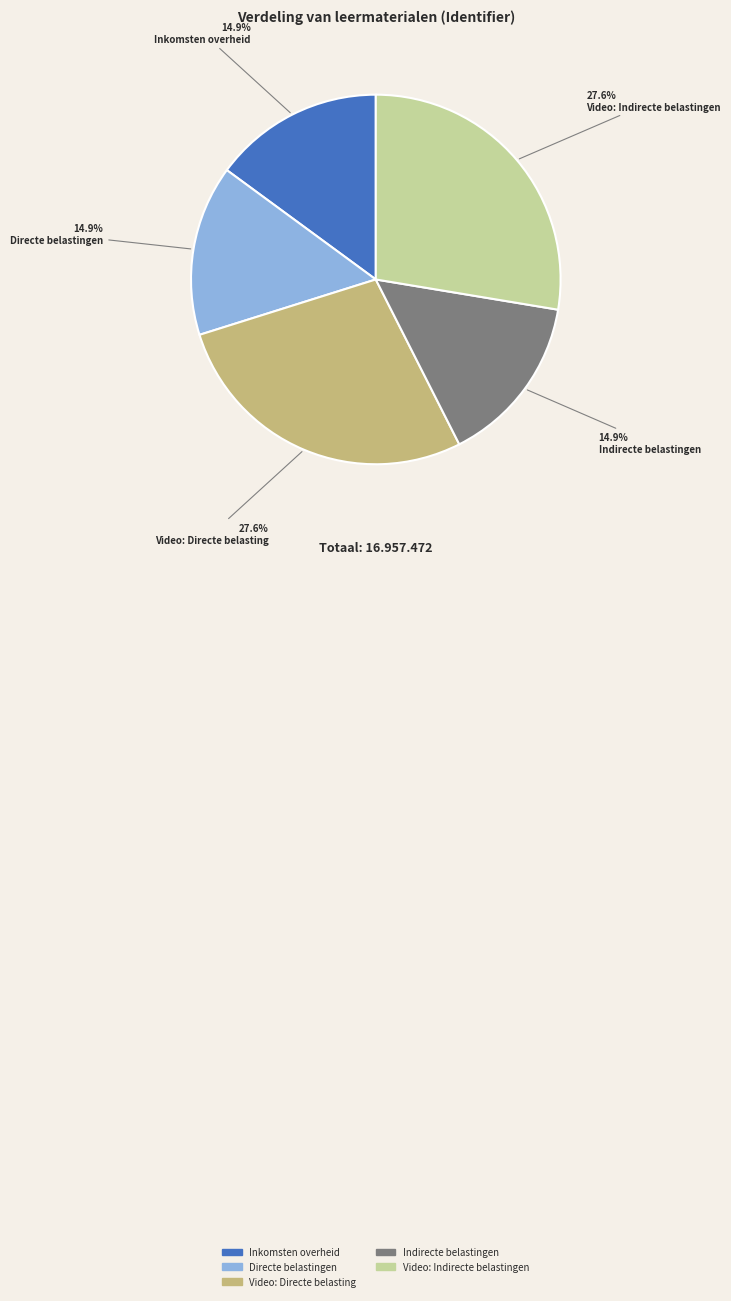

To the nearest percent, what is the difference between the largest and smallest slice percentages?

13%